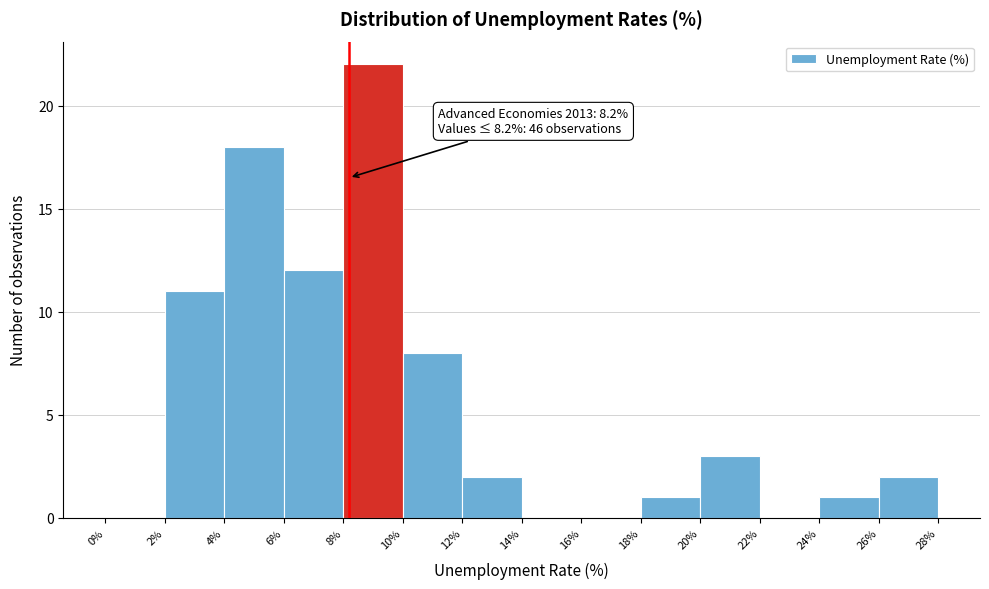

Over which range of the x-axis is the bar tallest?

8% to 10%